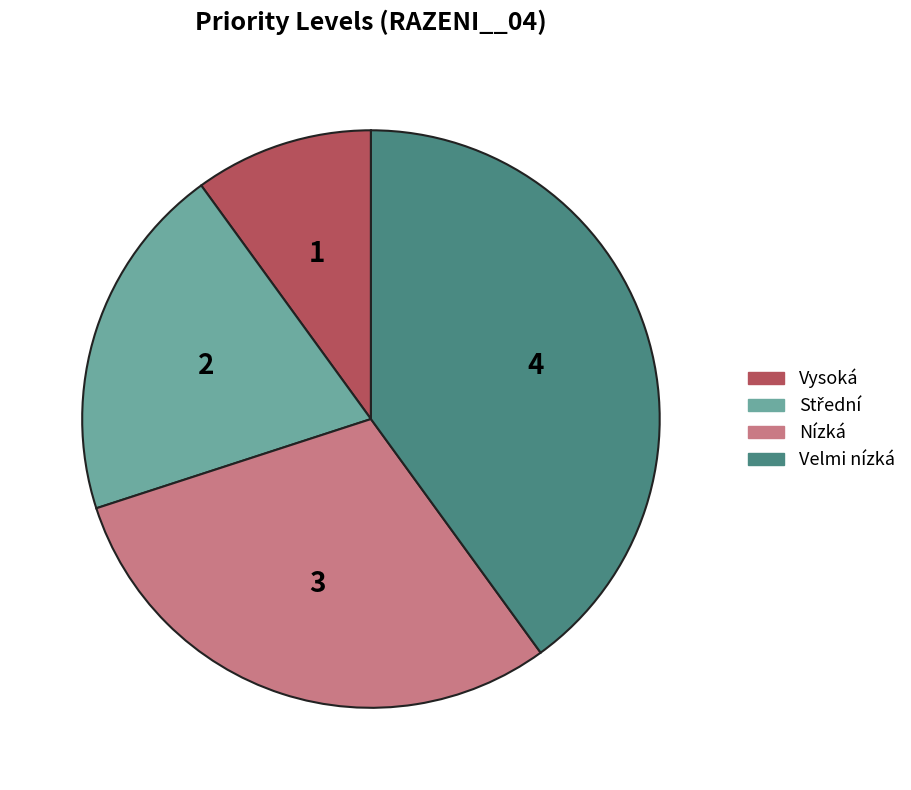

Do Velmi nízká and Nízká together represent more than half of the pie?

Yes